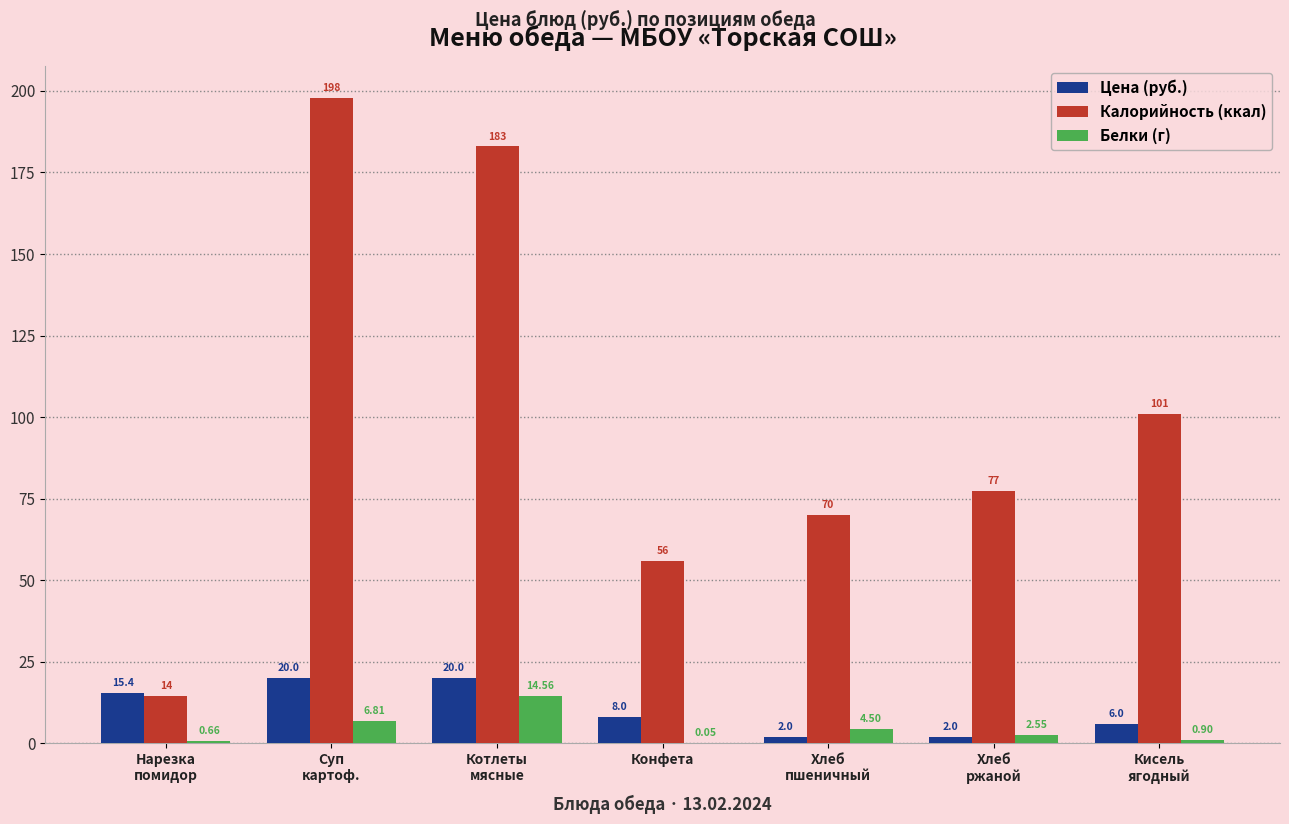

Read the Калорийность (ккал) value at Нарезка
помидор.

14.4